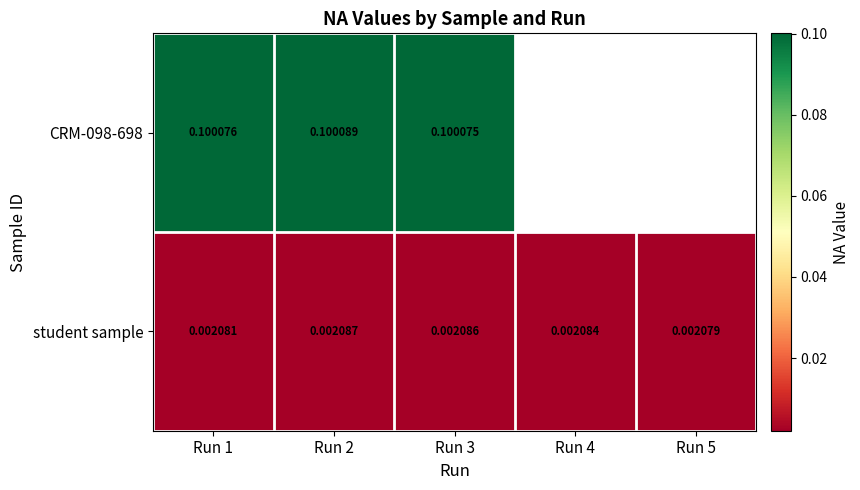

Is the value of CRM-098-698 at Run 4 greater than the value of student sample at Run 5?

No